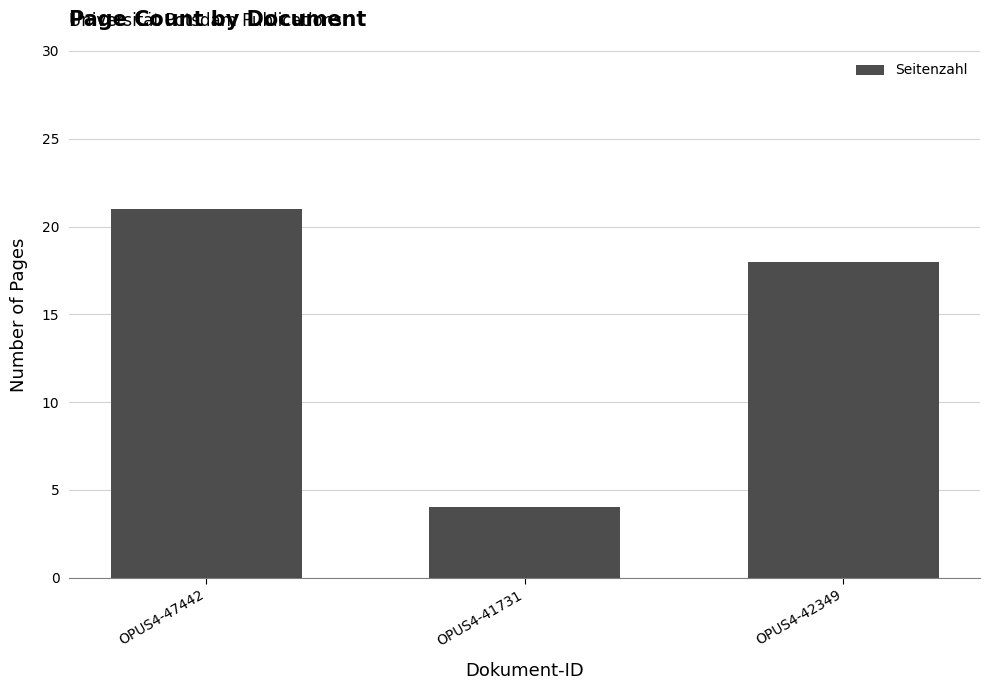

List the labels in order of value, largest first.

OPUS4-47442, OPUS4-42349, OPUS4-41731